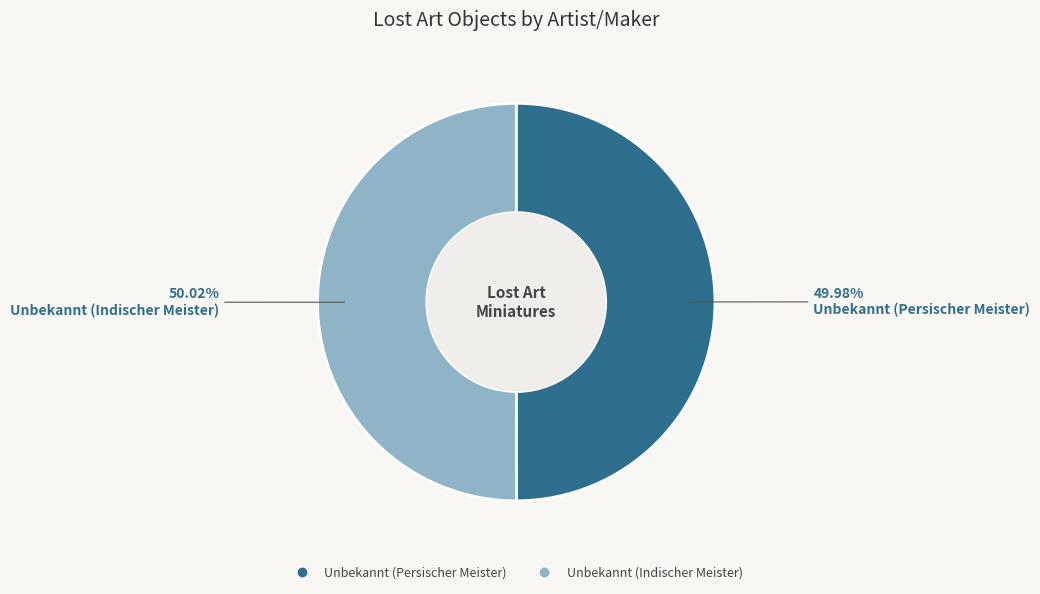

True or false: Unbekannt (Persischer Meister) accounts for 50% of the total.

True